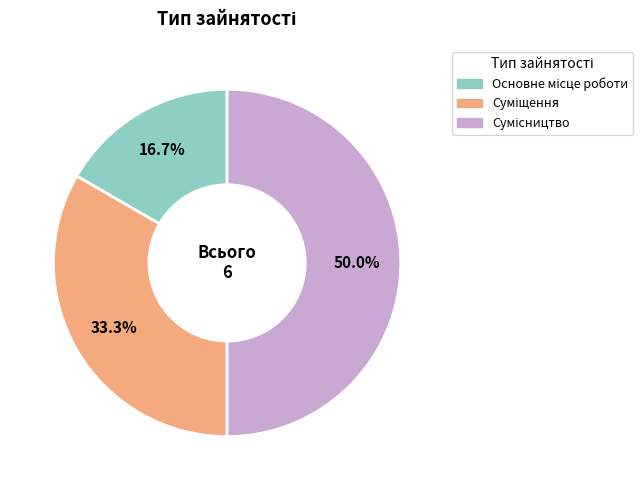

To the nearest percent, what is the combined percentage of Сумісництво and Основне місце роботи?

67%